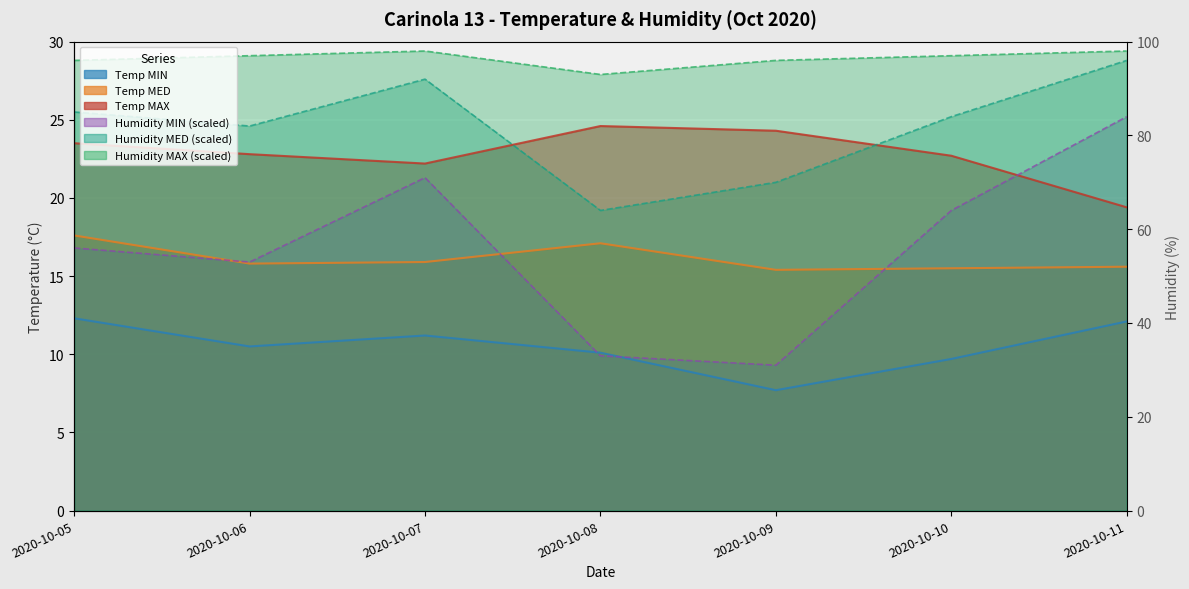

Where do Humidity MIN and Temp MIN first cross each other?

2020-10-07 and 2020-10-08